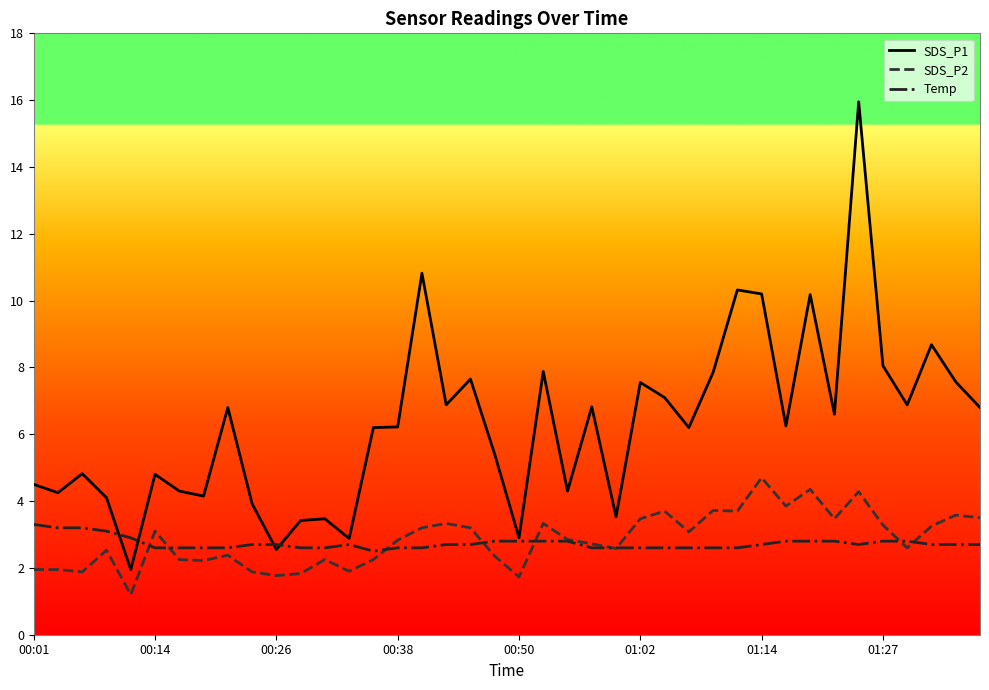

Which series has the largest total across all categories?

SDS_P1